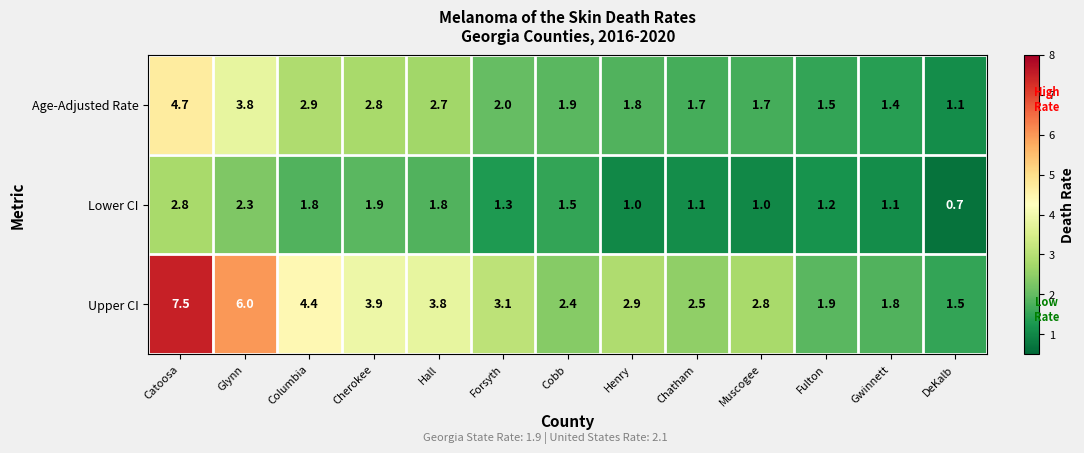

At how many categories does at least one series exceed 5?

2